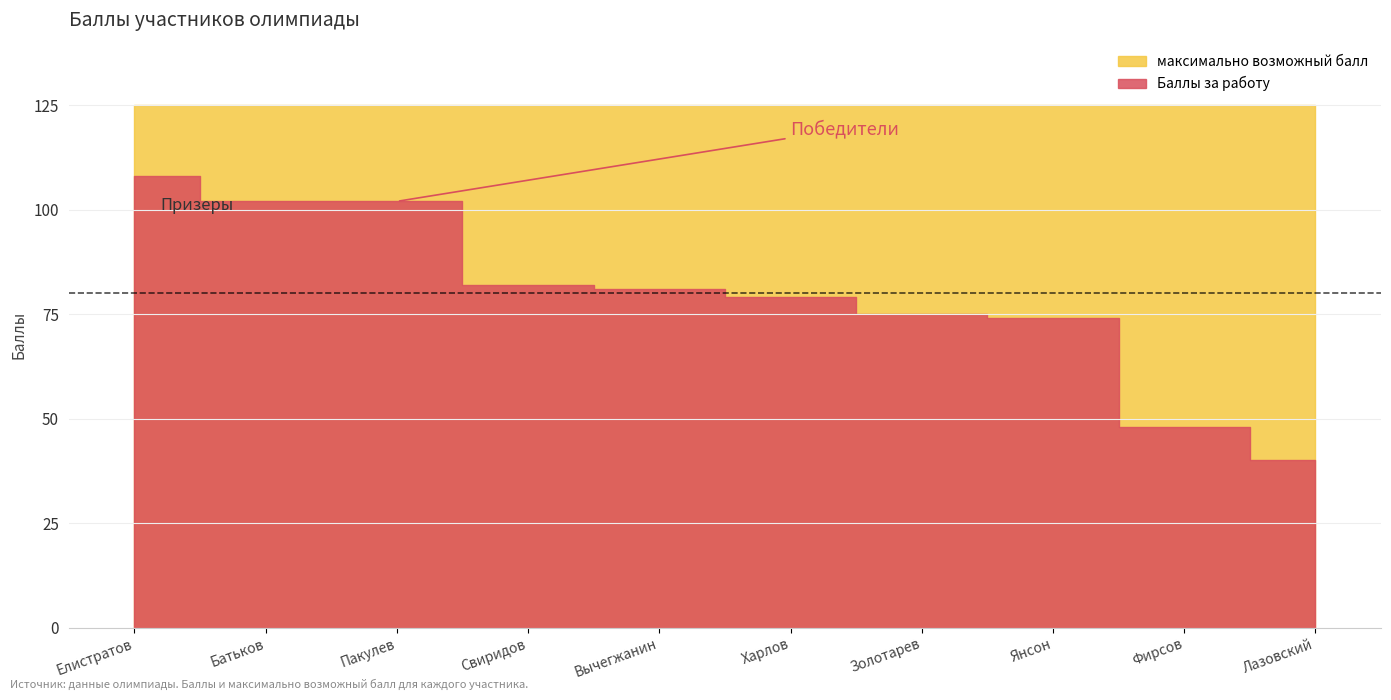

How many data points in Баллы за работу are above 81?

4